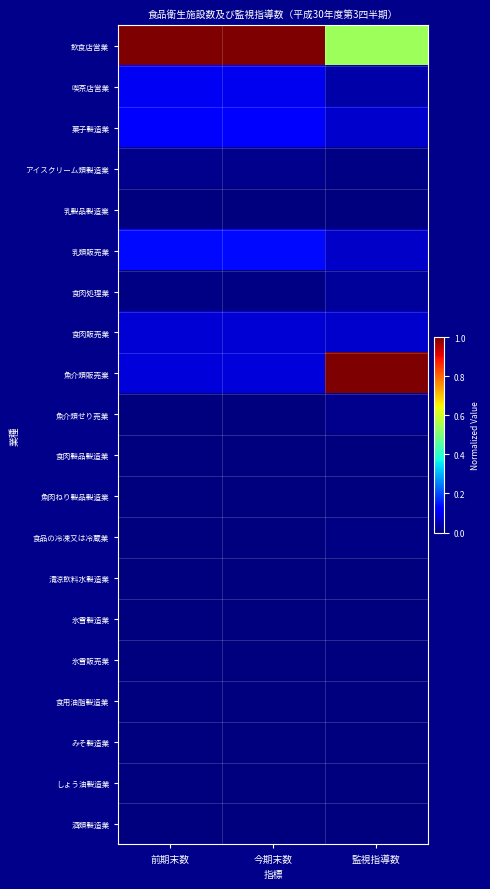

Which category has the lowest value across all series?

前期末数